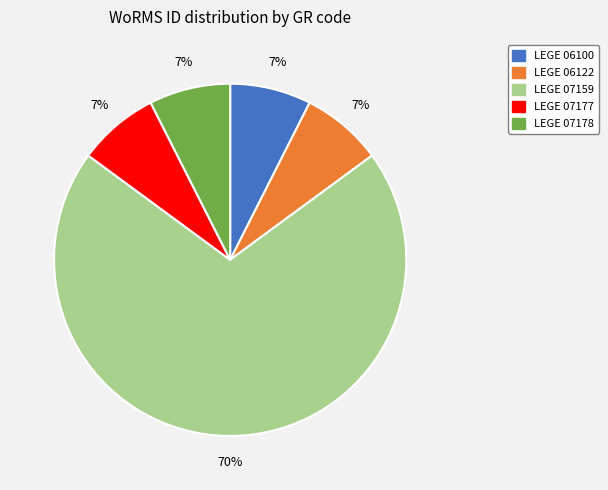

What is the ratio of the value at LEGE 07178 to the value at LEGE 07159?

0.1